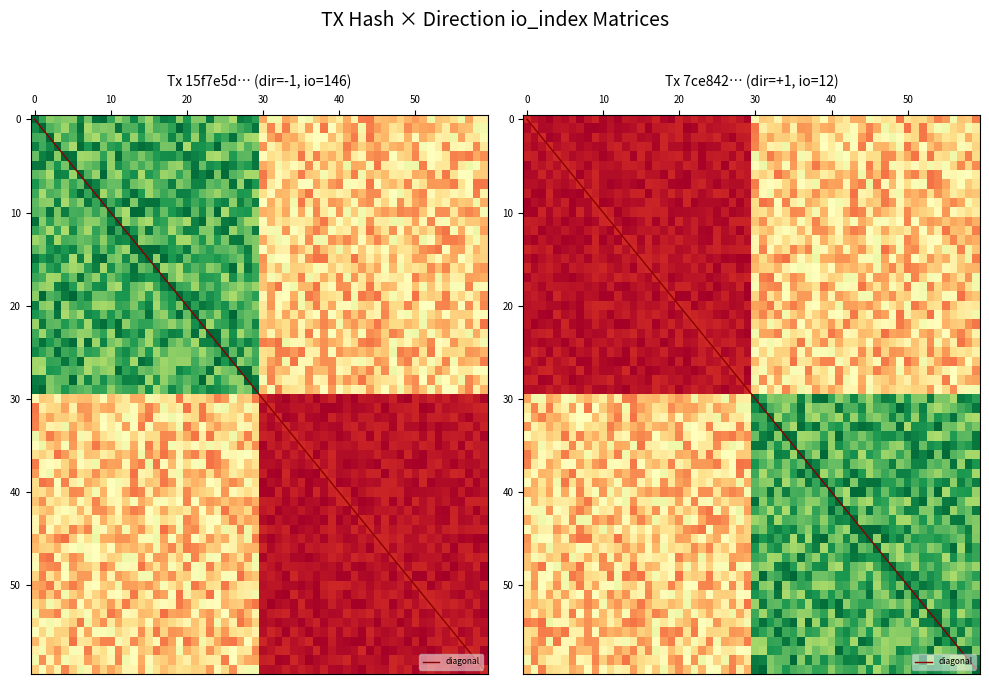

Reading left to right, extract all data points from this chart.

15f7e5d1a373af65f7bb19ecabf1fcead4dec37: -1	146
7ce842fef6ff5fa7081d0aea28c0e8a7fb6295e: 1	12